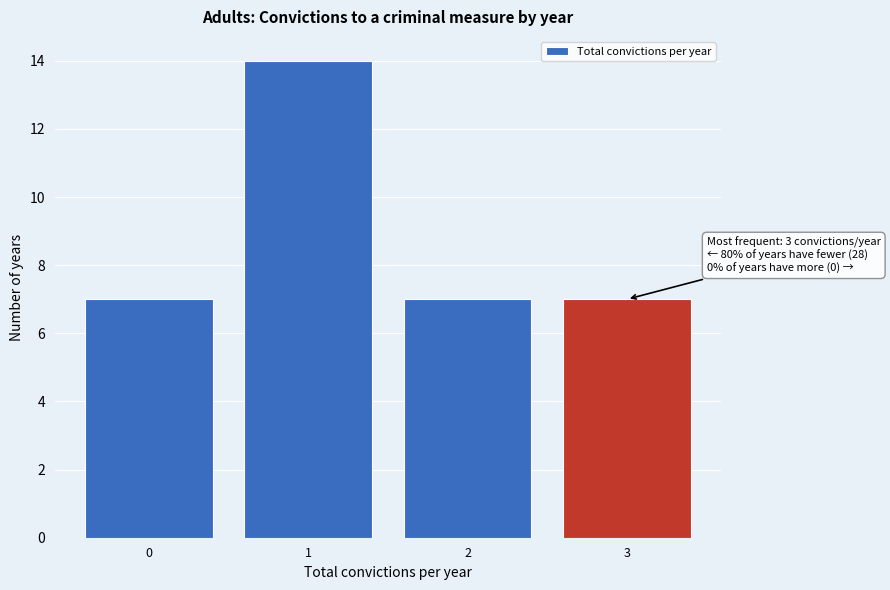

Over which range of the x-axis is the bar tallest?

0.5 to 1.5